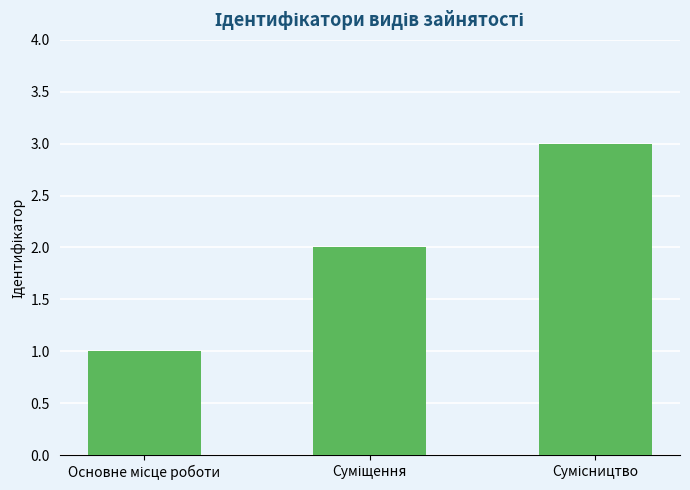

What is the sum of all values?

6